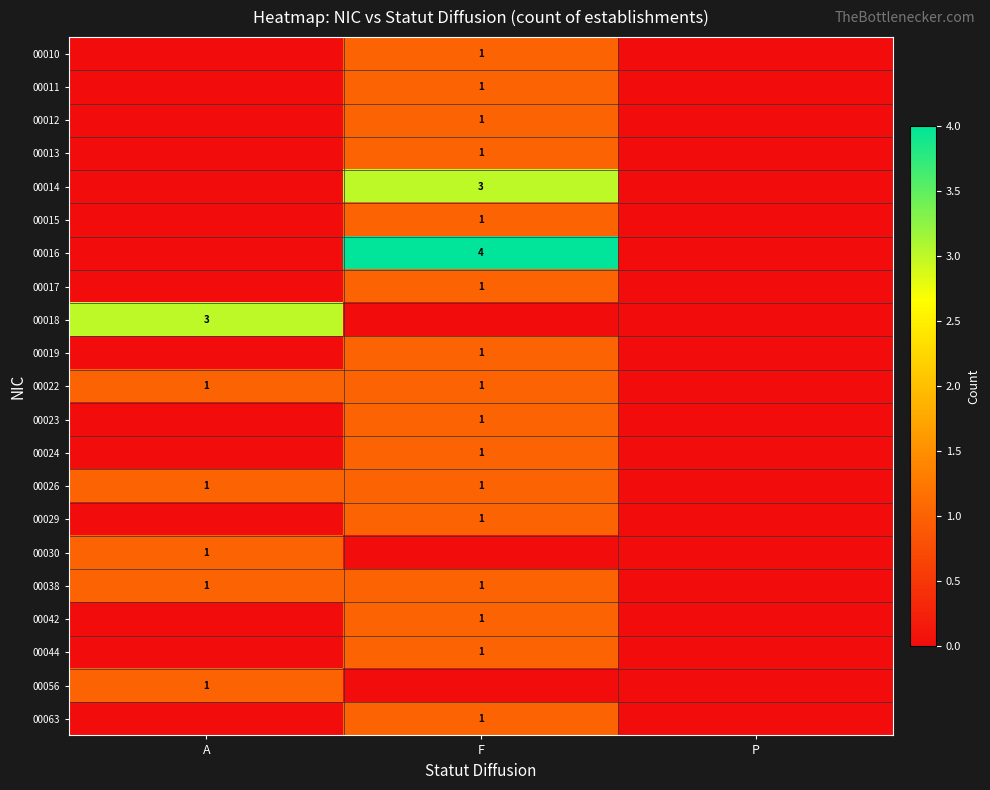

The 00029 series shows 1 at F. True or false?

True